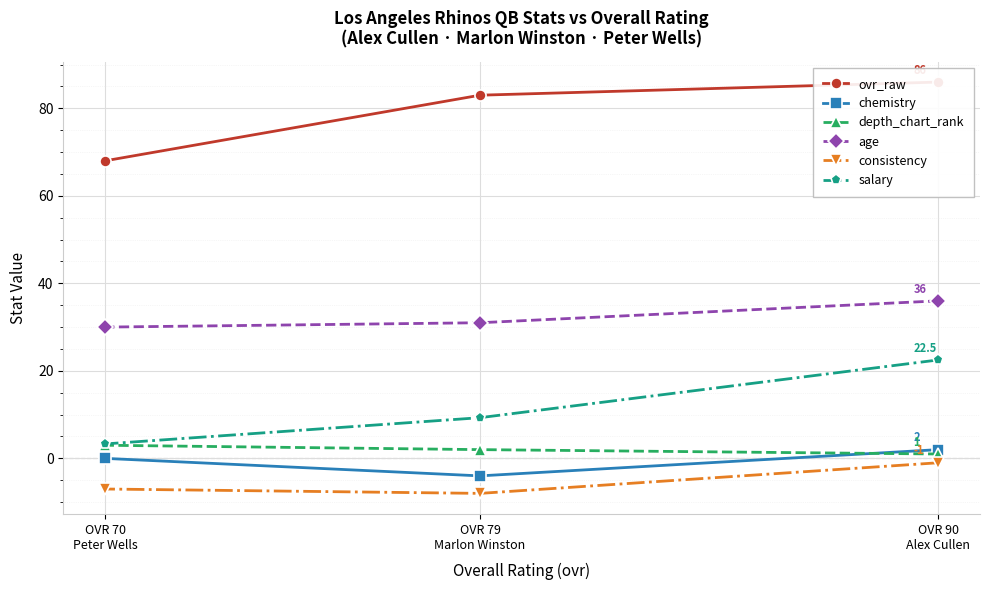

Count the ovr_raw values in the range 68 to 86.

3